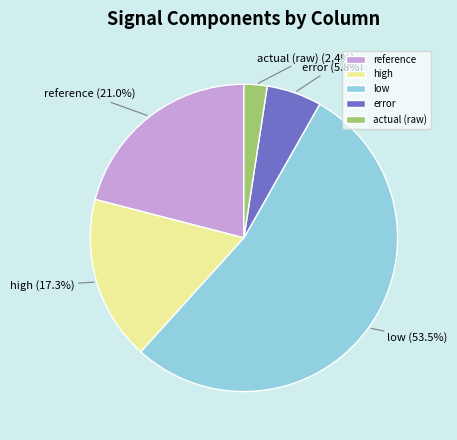

Which slice is the smallest?

actual (raw)